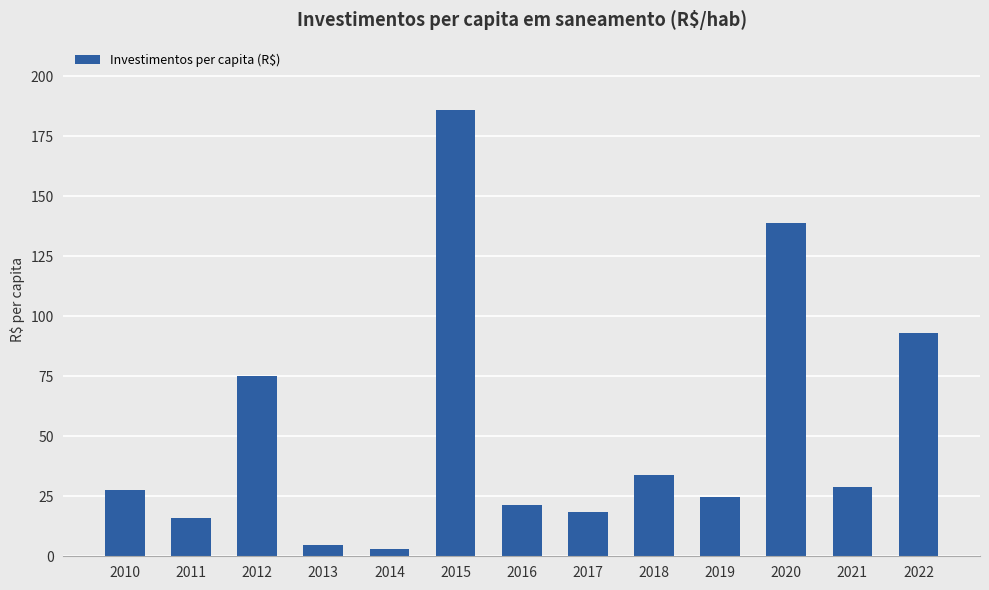

Which has a higher value, 2020 or 2015?

2015